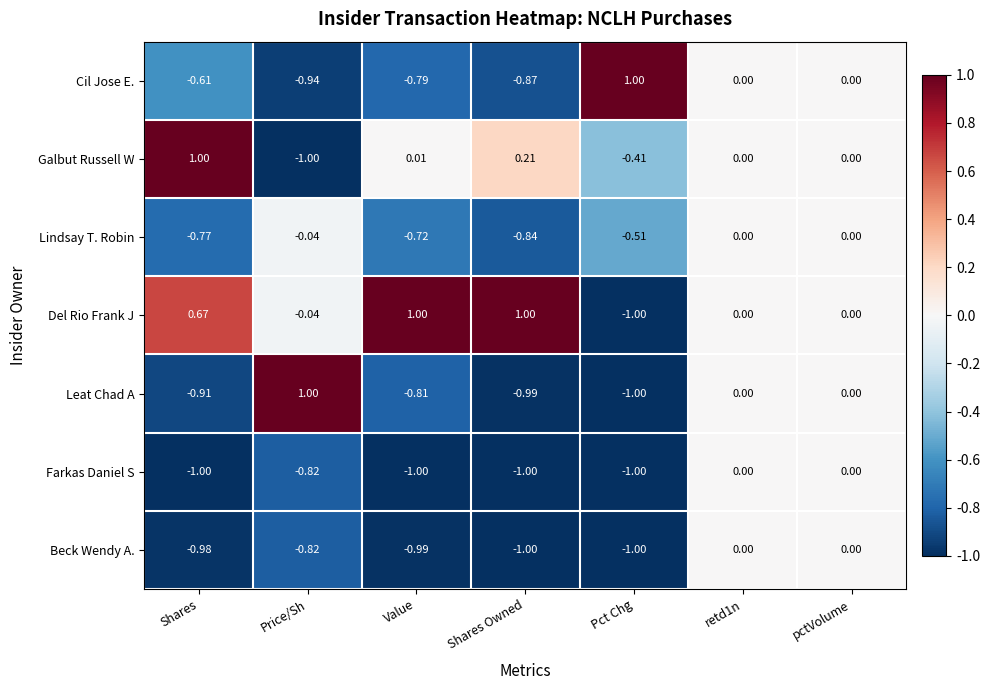

Which series has the largest total across all categories?

Del Rio Frank J